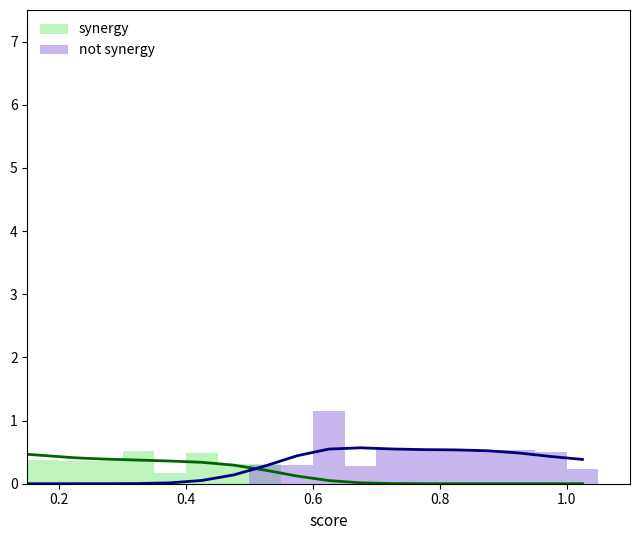

Rank the series by their maximum value, from highest to lowest.

not synergy, synergy